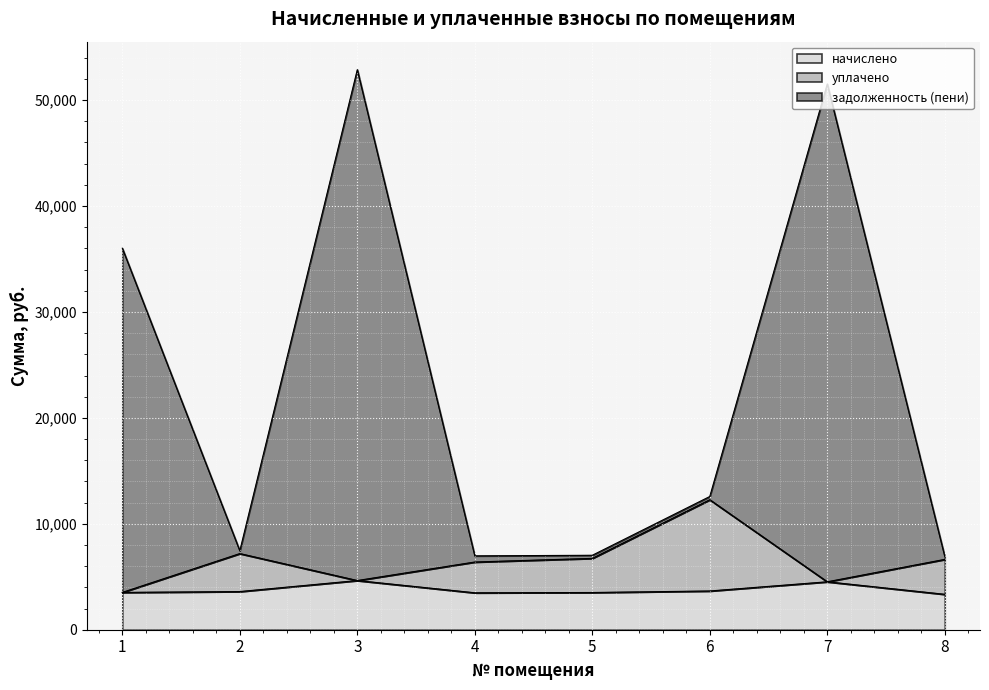

What is the smallest value displayed?

3343.6